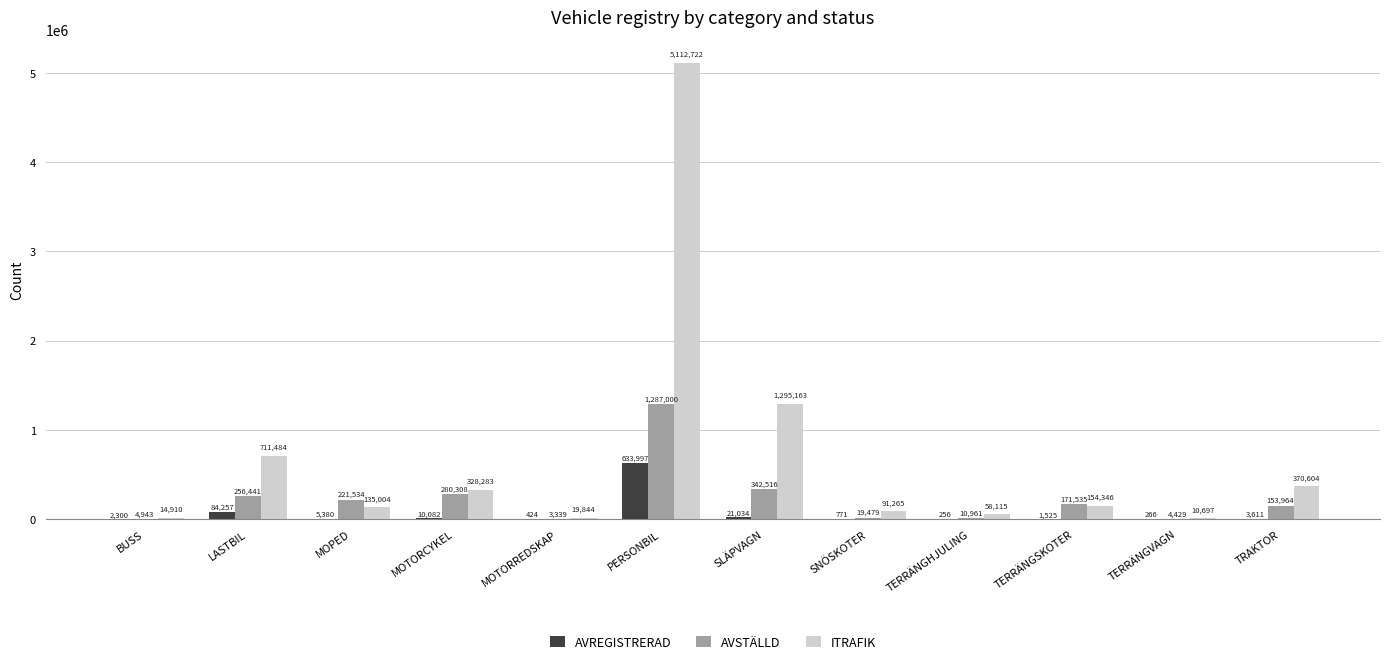

True or false: ITRAFIK has a value of 370604 at TRAKTOR.

True